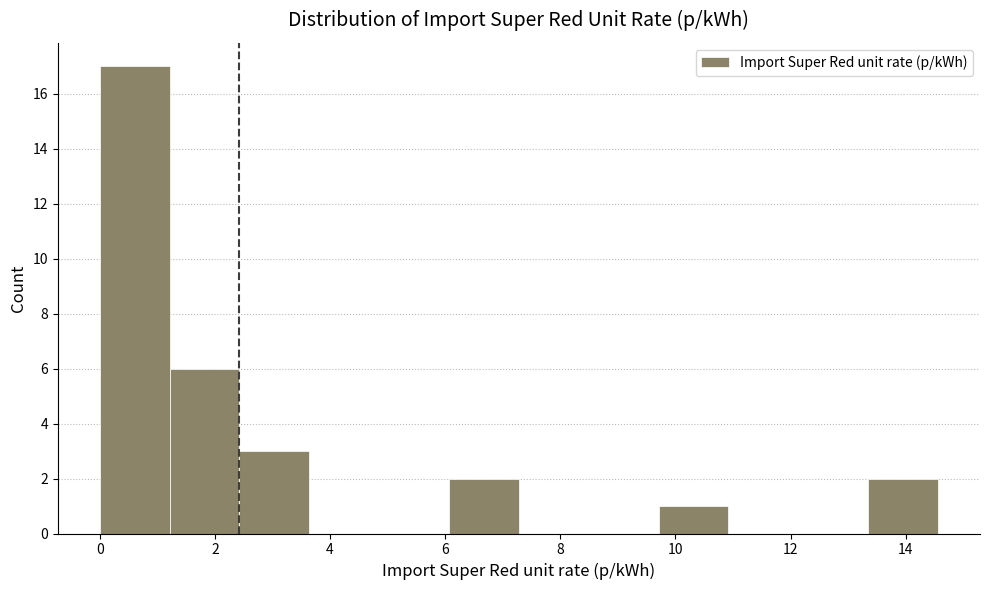

Reading left to right, list every bar in this chart as the range it spans on the x-axis followed by its height. Neither the bar edges nor the heights are printed on the chart, so give them approximately, as read against the axes.

0.0 to 1.2: 17
1.2 to 2.4: 6
2.4 to 3.6: 3
3.6 to 4.8: 0
4.8 to 6.0: 0
6.0 to 7.2: 2
7.2 to 8.4: 0
8.4 to 9.8: 0
9.8 to 11.0: 1
11.0 to 12.2: 0
12.2 to 13.4: 0
13.4 to 14.6: 2